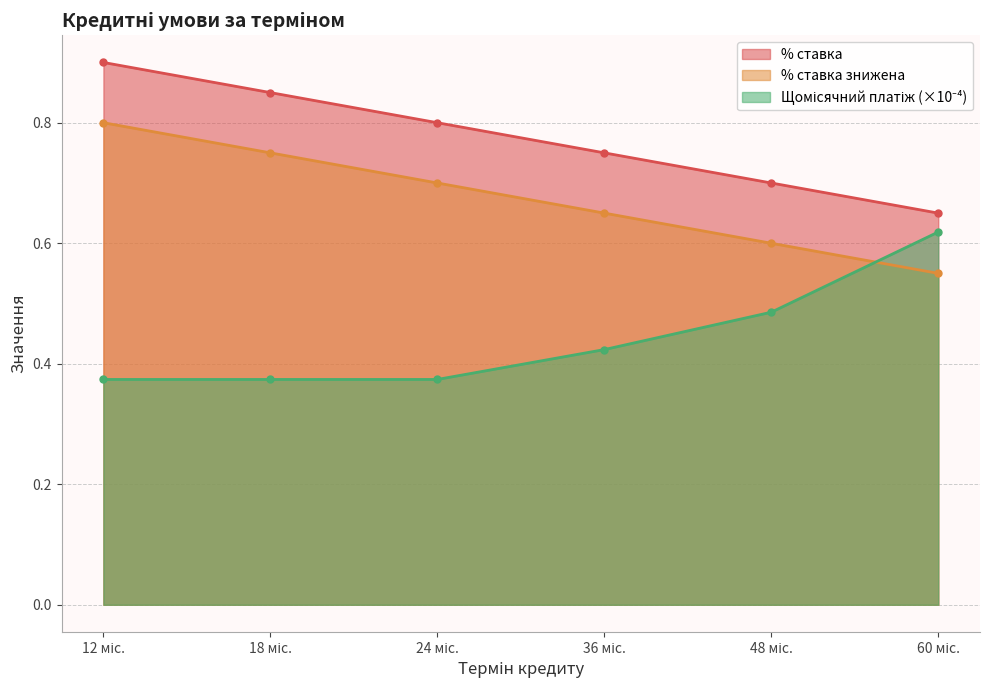

What is the sum of all % ставка знижена values?

4.6